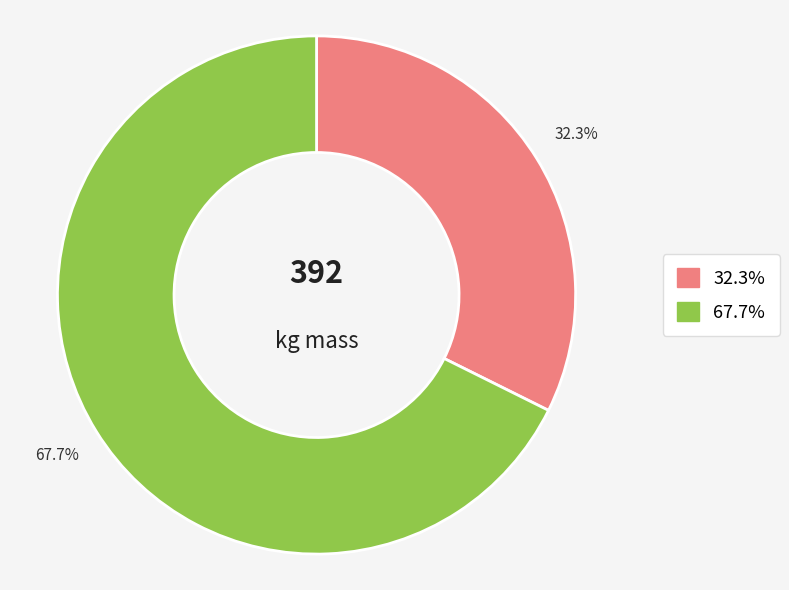

Count the number of slices in the pie.

2